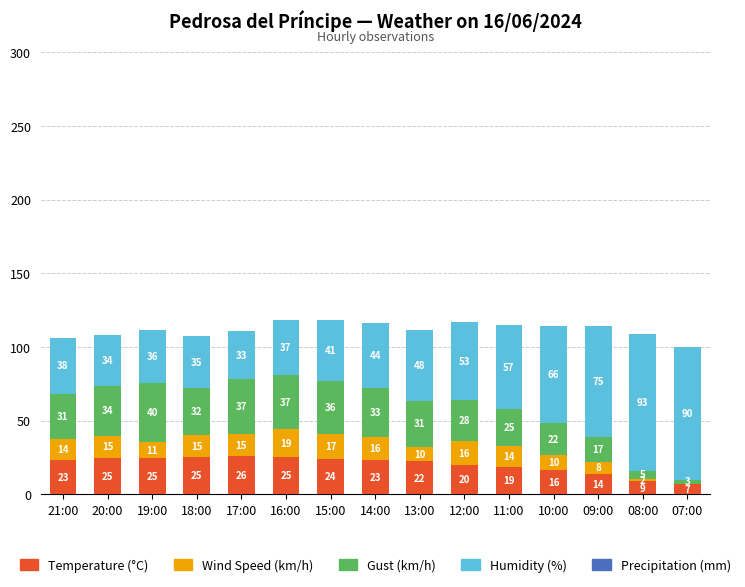

What is the total value across all series at 12:00?

117.0